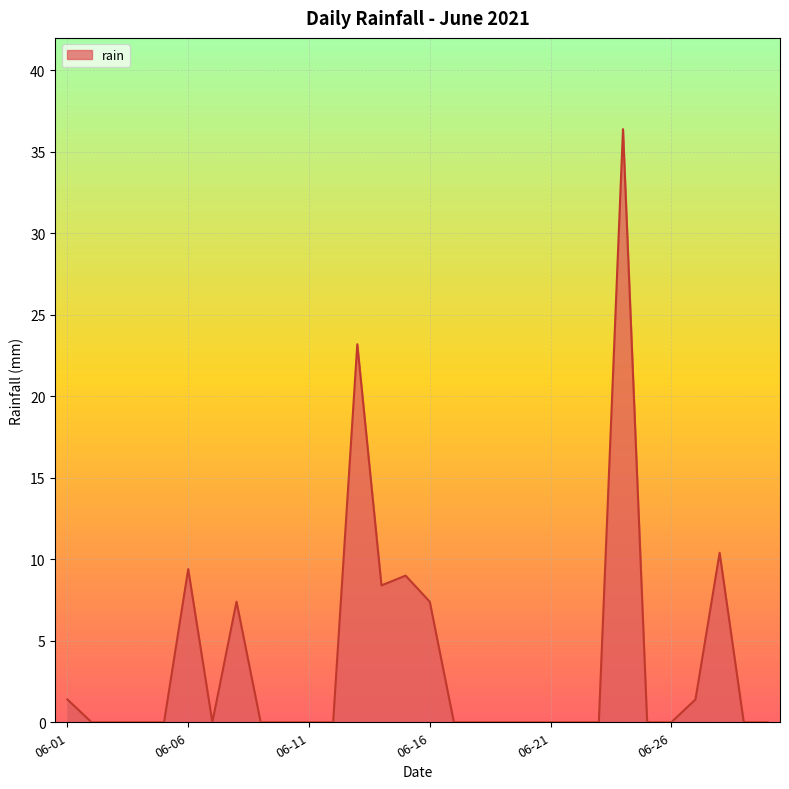

What is the greatest value displayed?

36.4